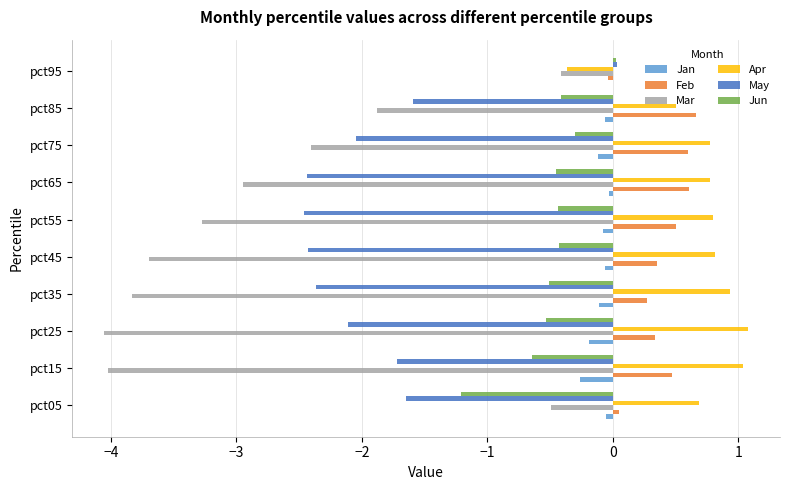

Which series changed the most between pct45 and pct85?

Mar